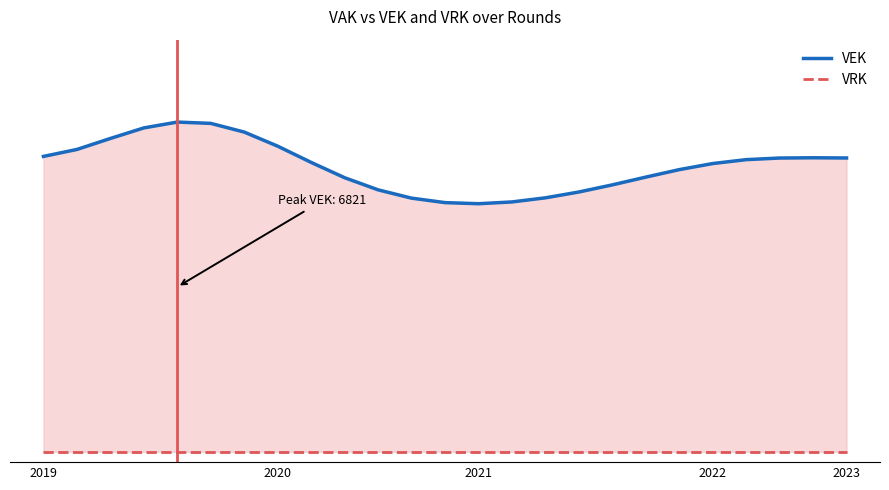

What position from the left is 2022 uitvoering?

21